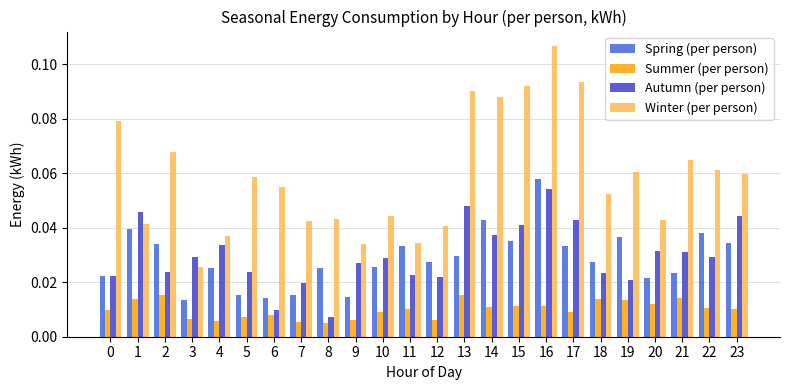

How many bars are there in each group?

4